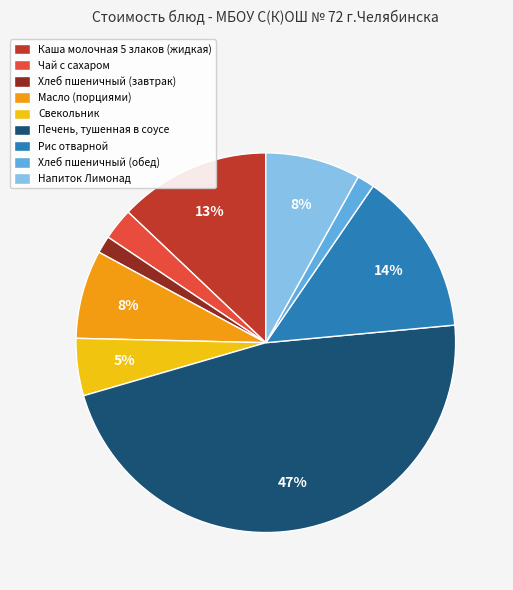

Which has a higher value, Свекольник or Масло (порциями)?

Масло (порциями)